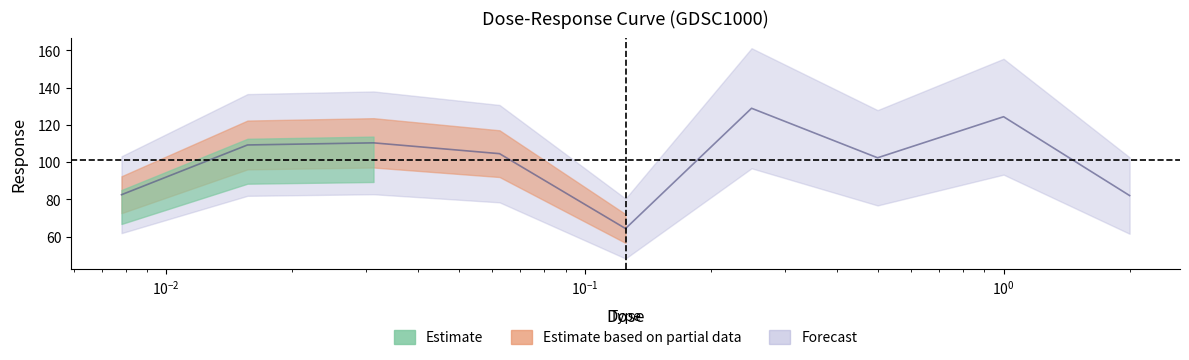

How many lines are shown in the chart?

1